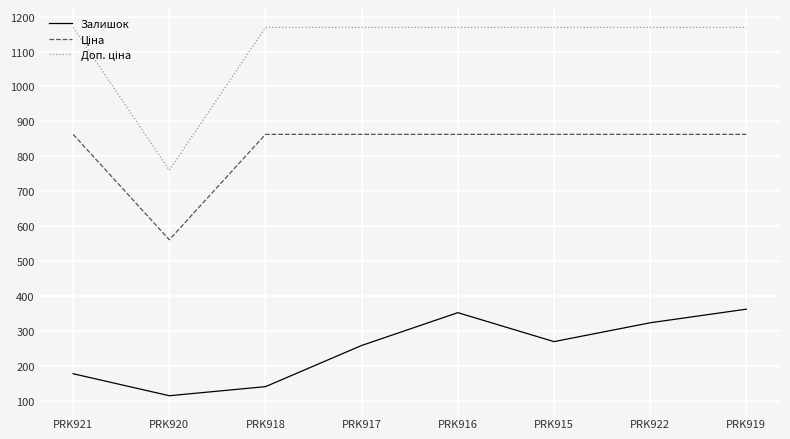

Which series changed the most between PRK917 and PRK916?

Залишок